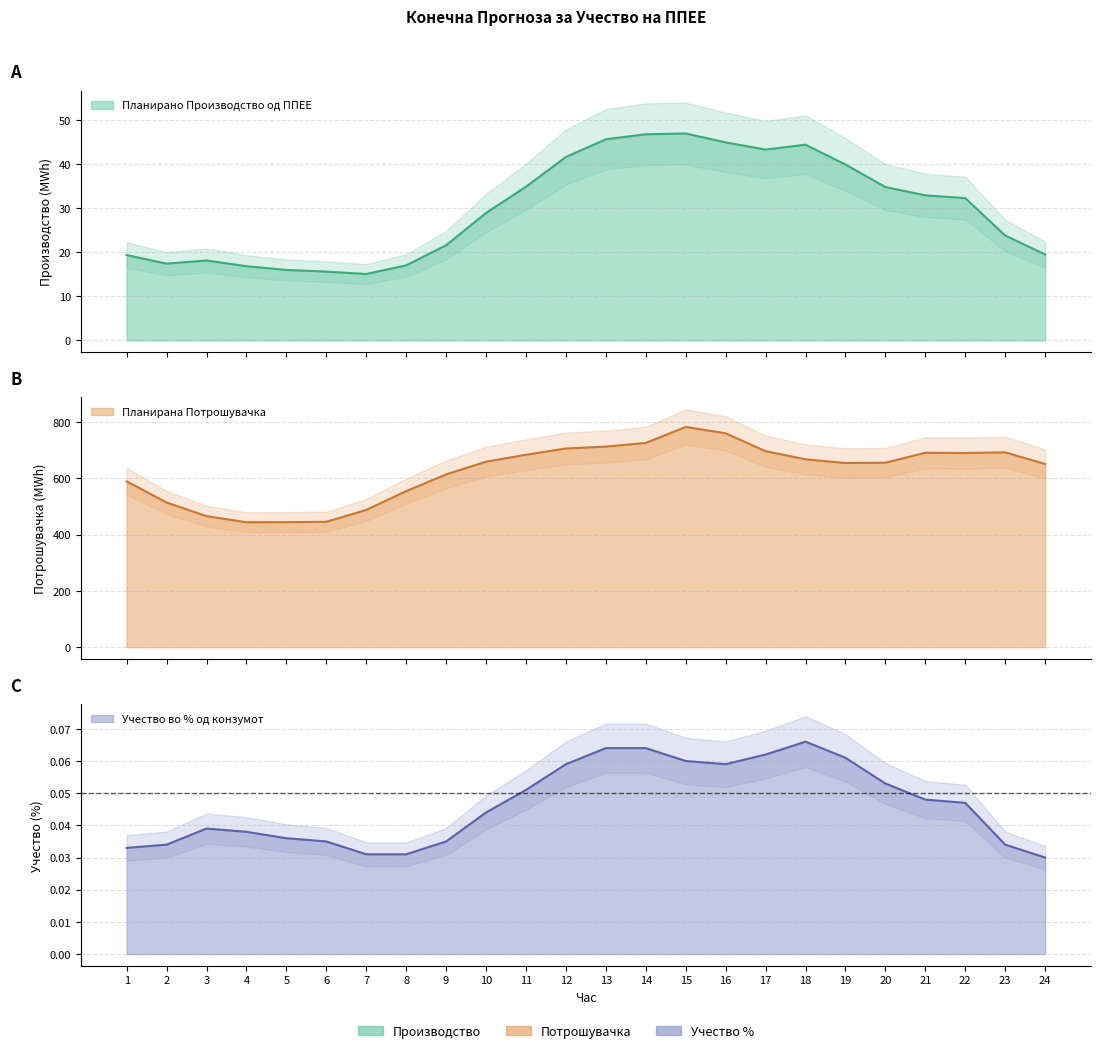

True or false: Учество во % од конзумот has a value of 0.1 at 17.

False